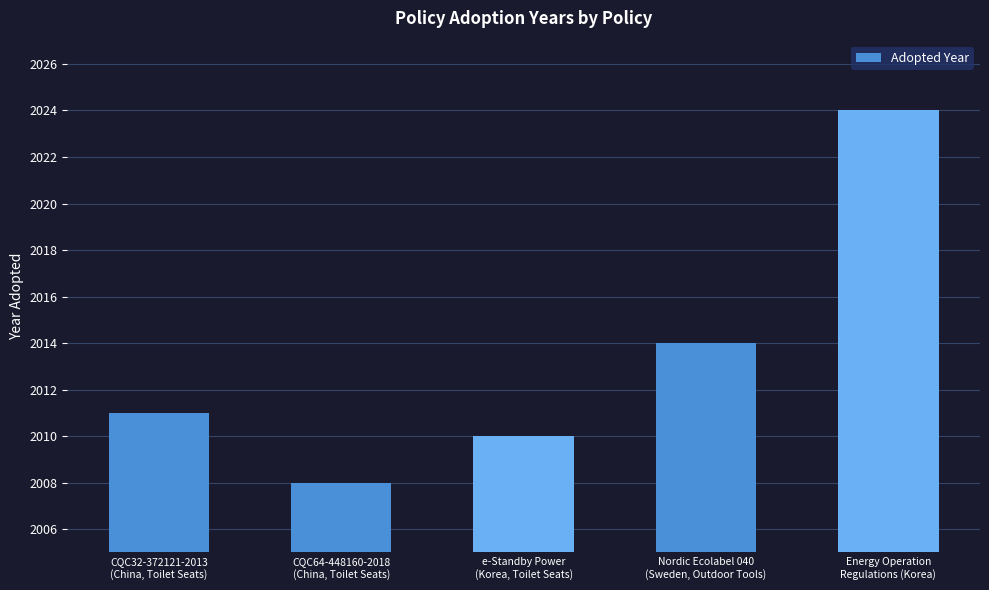

What is the minimum value shown in the chart?

2008